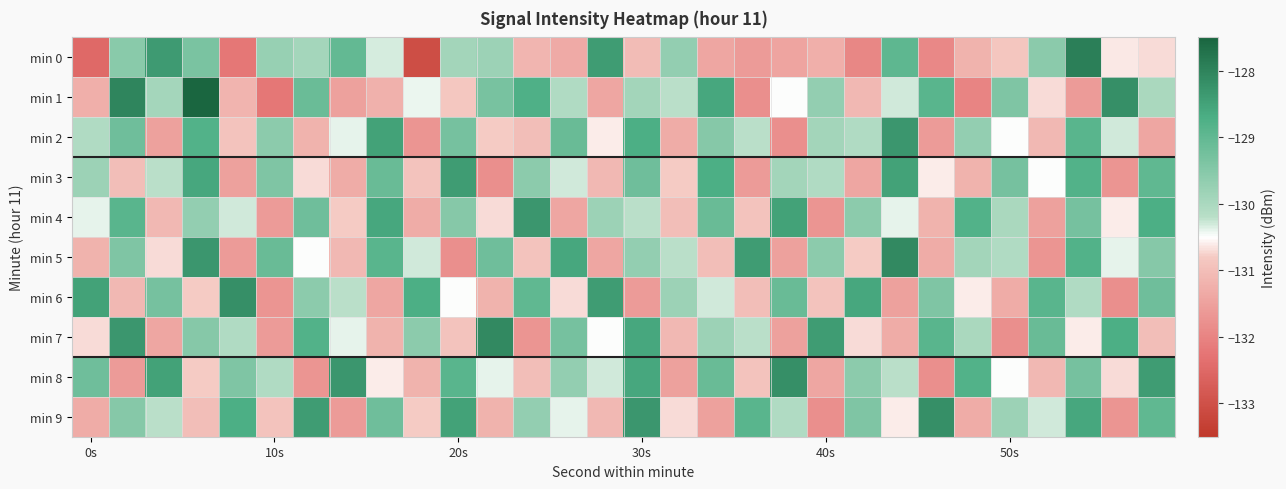

Which series has the largest total across all categories?

min 8